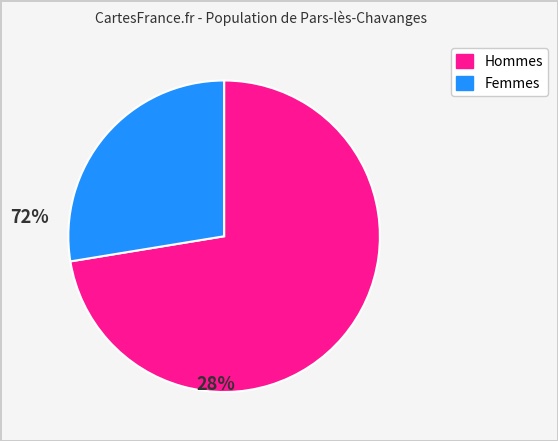

How many slices are in this pie chart?

2